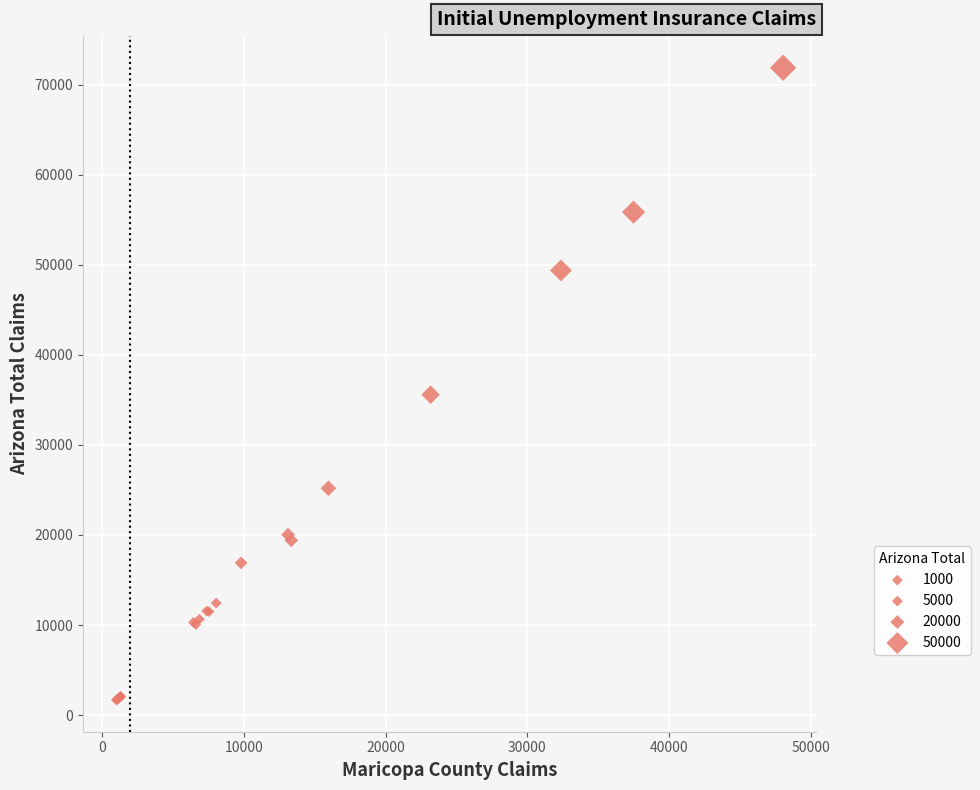

What Y value in the scatter plot is closest to 36771?

35571